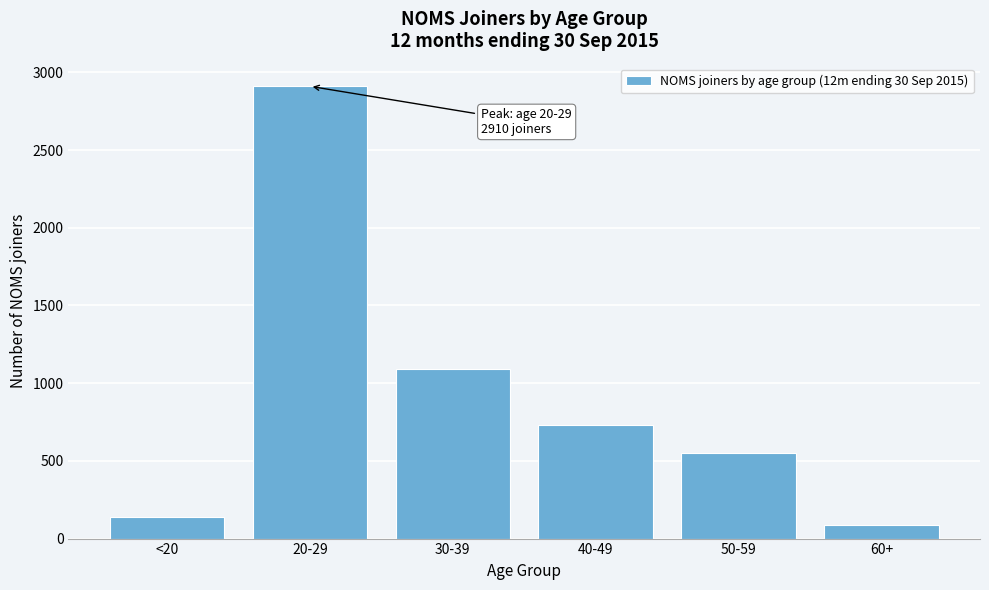

Reading right to left, extract all data points from this chart.

60+=90	50-59=550	40-49=730	30-39=1090	20-29=2910	<20=140